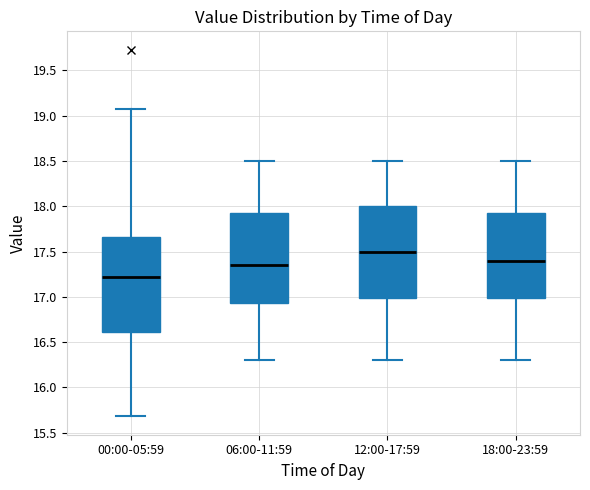

Reading left to right, transcribe this box plot: for each box, give where its median line is, the range the box spans, and where its two whiskers end, as read against the y-axis. The values are not printed on the chart, so give them approximately, as read against the axis.

00:00-05:59: median 17.20, box 16.60 to 17.65, whiskers 15.70 to 19.10
06:00-11:59: median 17.35, box 16.95 to 17.95, whiskers 16.30 to 18.50
12:00-17:59: median 17.50, box 17.00 to 18.00, whiskers 16.30 to 18.50
18:00-23:59: median 17.40, box 17.00 to 17.95, whiskers 16.30 to 18.50